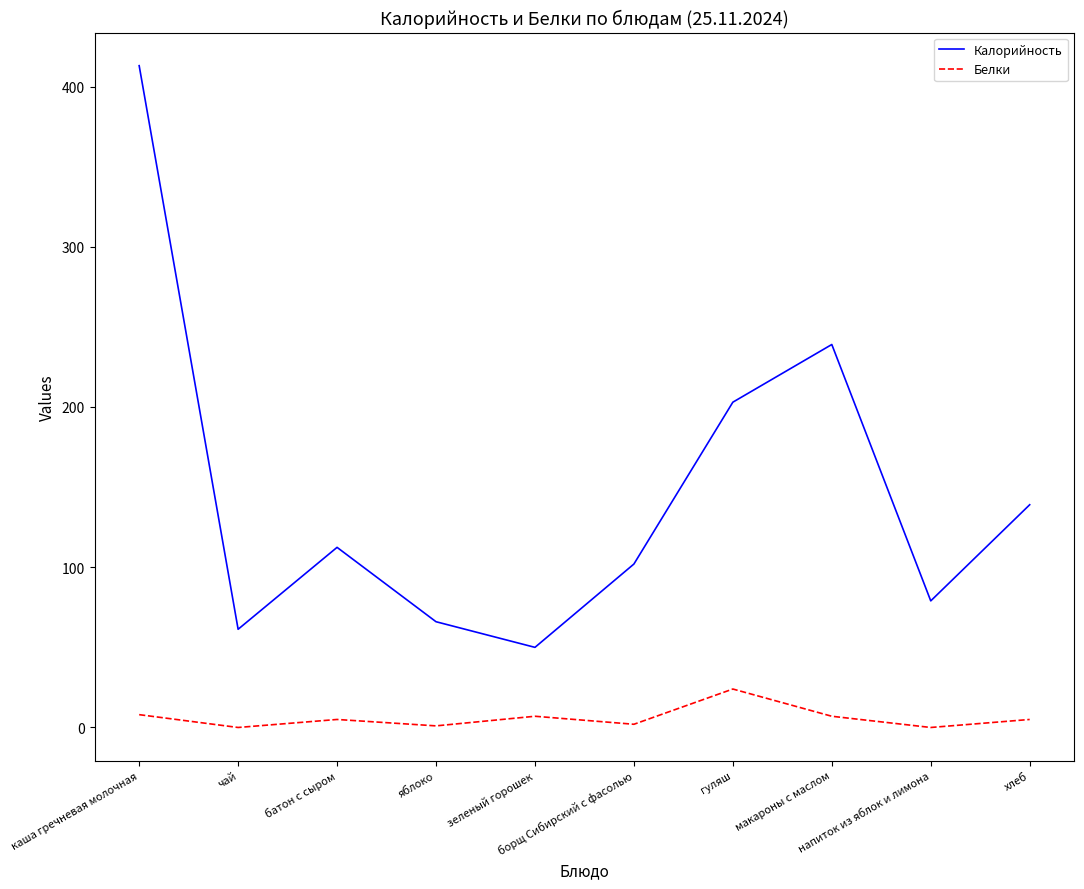

At which category is the sum across all series the highest?

каша гречневая молочная